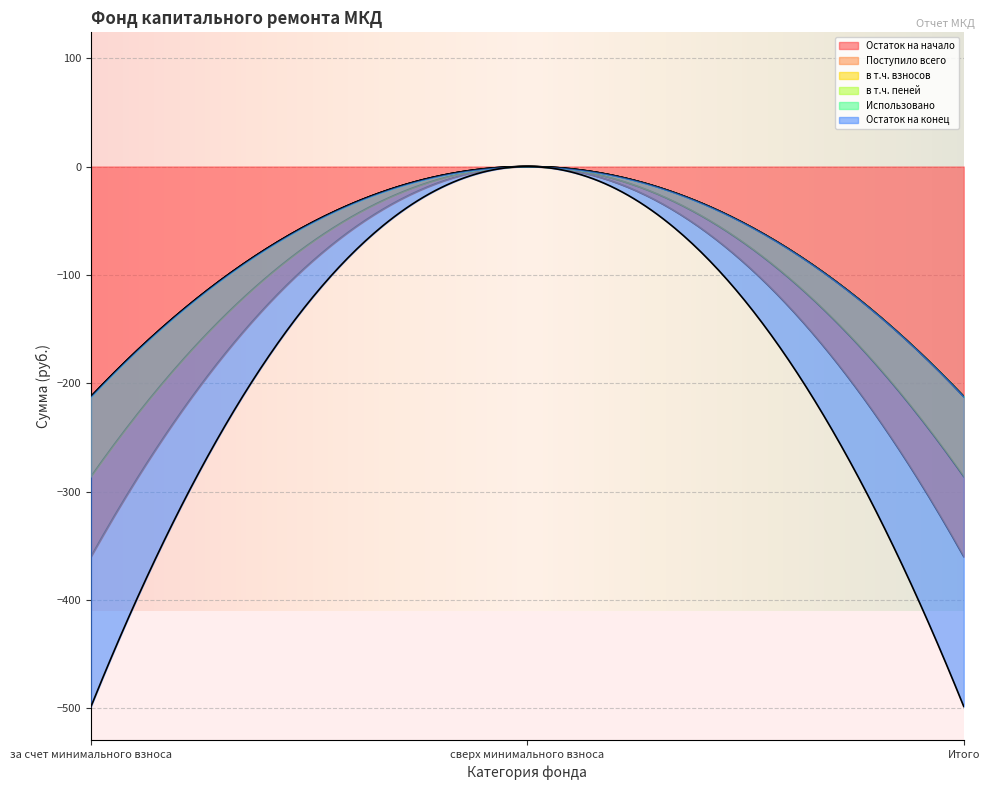

True or false: Остаток на начало has a value of -360.0 at за счет минимального взноса.

True